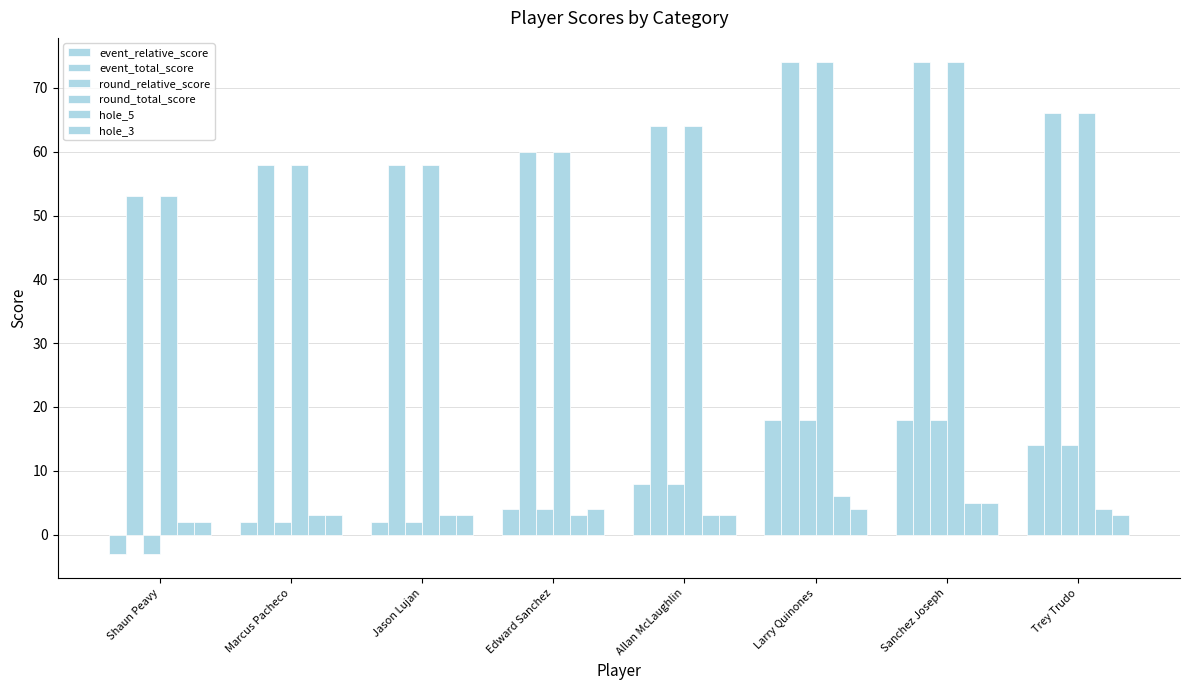

Reading left to right, extract all data points from this chart.

event_relative_score: Shaun Peavy=-3	Marcus Pacheco=2	Jason Lujan=2	Edward Sanchez=4	Allan McLaughlin=8	Larry Quinones=18	Sanchez Joseph=18	Trey Trudo=14
event_total_score: Shaun Peavy=53	Marcus Pacheco=58	Jason Lujan=58	Edward Sanchez=60	Allan McLaughlin=64	Larry Quinones=74	Sanchez Joseph=74	Trey Trudo=66
round_relative_score: Shaun Peavy=-3	Marcus Pacheco=2	Jason Lujan=2	Edward Sanchez=4	Allan McLaughlin=8	Larry Quinones=18	Sanchez Joseph=18	Trey Trudo=14
round_total_score: Shaun Peavy=53	Marcus Pacheco=58	Jason Lujan=58	Edward Sanchez=60	Allan McLaughlin=64	Larry Quinones=74	Sanchez Joseph=74	Trey Trudo=66
hole_5: Shaun Peavy=2	Marcus Pacheco=3	Jason Lujan=3	Edward Sanchez=3	Allan McLaughlin=3	Larry Quinones=6	Sanchez Joseph=5	Trey Trudo=4
hole_3: Shaun Peavy=2	Marcus Pacheco=3	Jason Lujan=3	Edward Sanchez=4	Allan McLaughlin=3	Larry Quinones=4	Sanchez Joseph=5	Trey Trudo=3